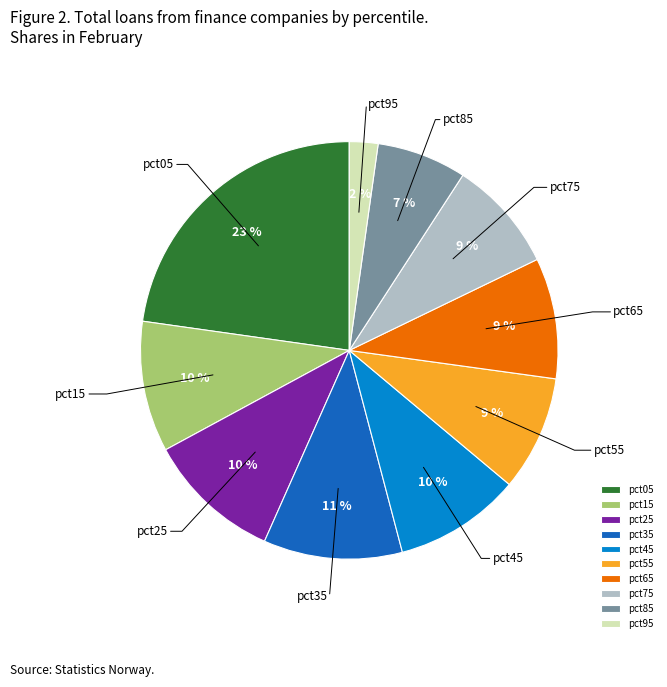

What percentage is the pct85 slice, to the nearest percent?

7%